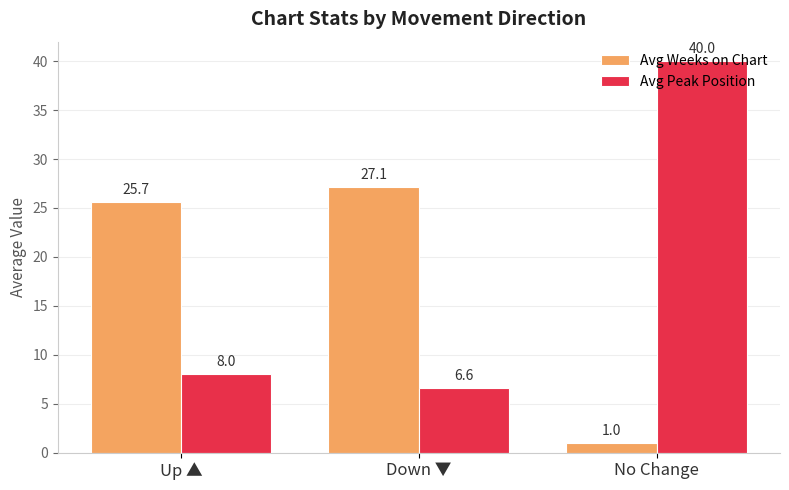

Rank the series by their average value, from highest to lowest.

Avg Peak Position, Avg Weeks on Chart